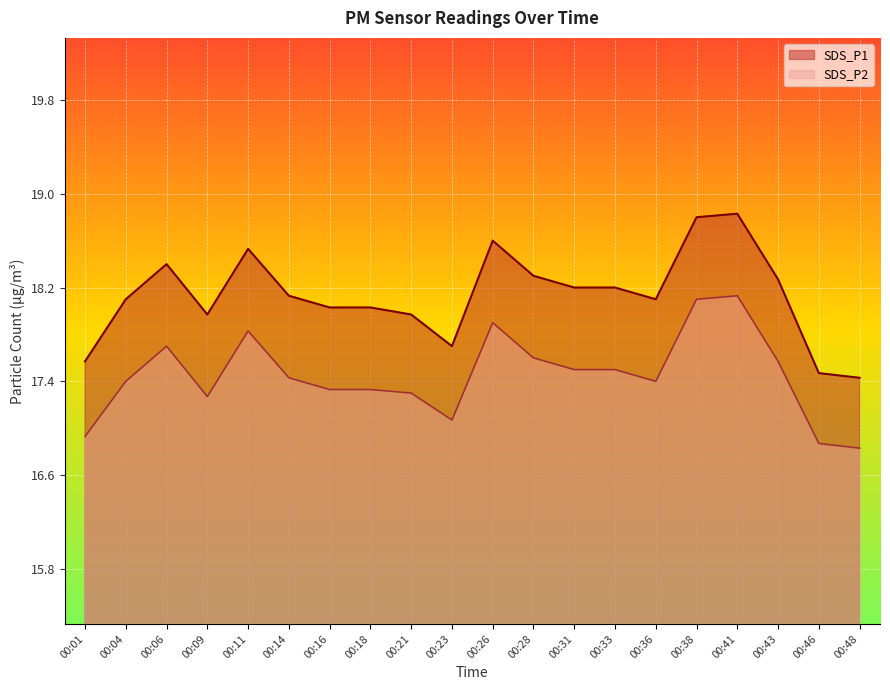

What is the maximum value shown in the chart?

18.8